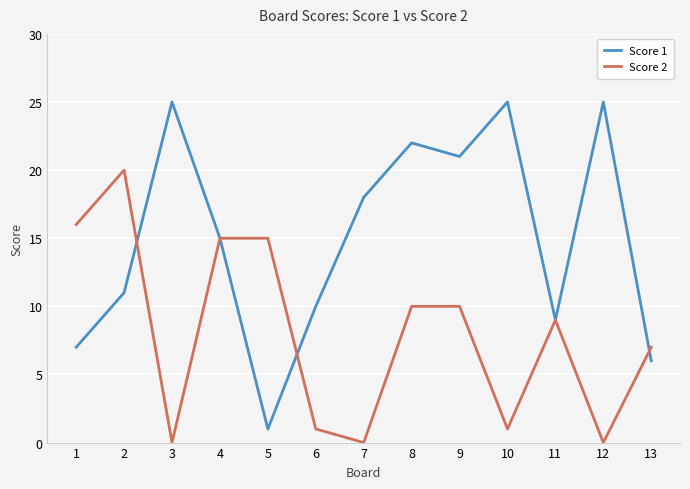

Does the chart have visible grid lines?

Yes